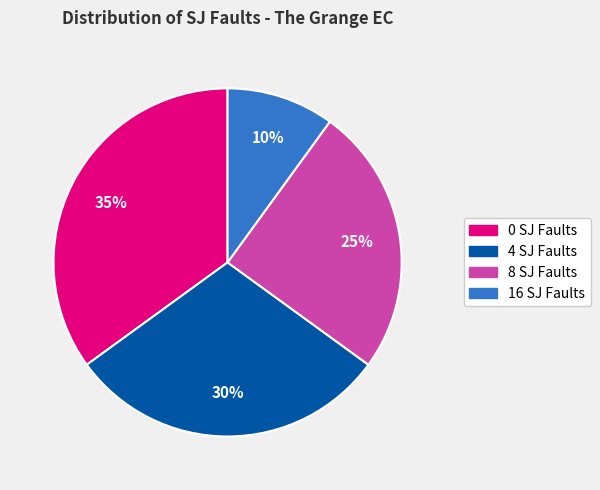

To the nearest percent, what is the average slice percentage?

25%